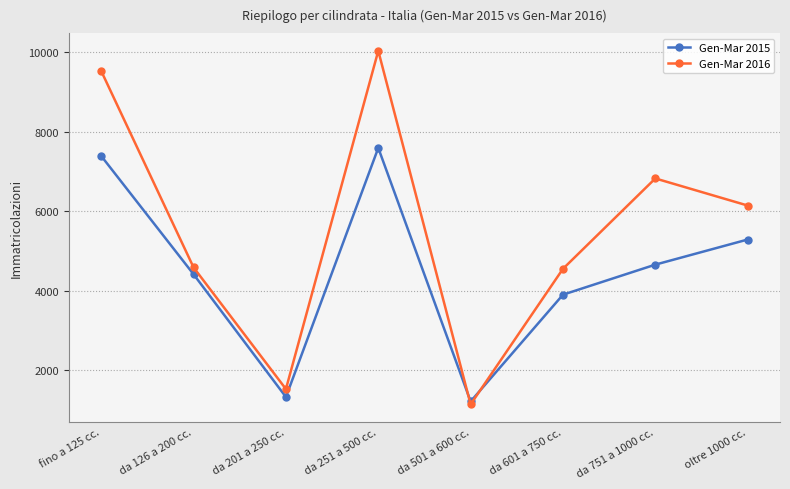

Is it true that Gen-Mar 2016 equals 6140 at da 126 a 200 cc.?

False